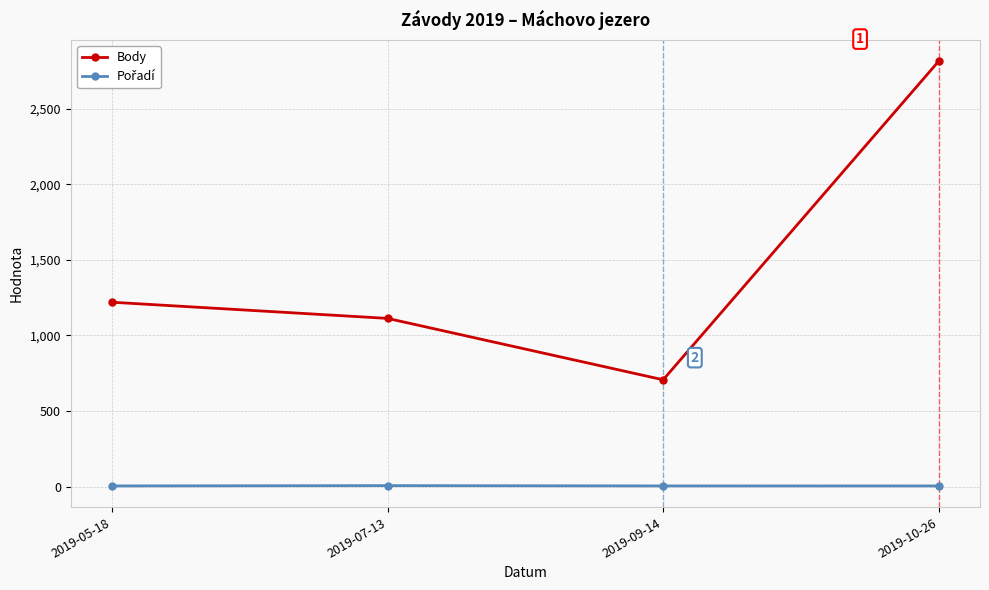

Which series changed the most between 2019-07-13 and 2019-10-26?

Body